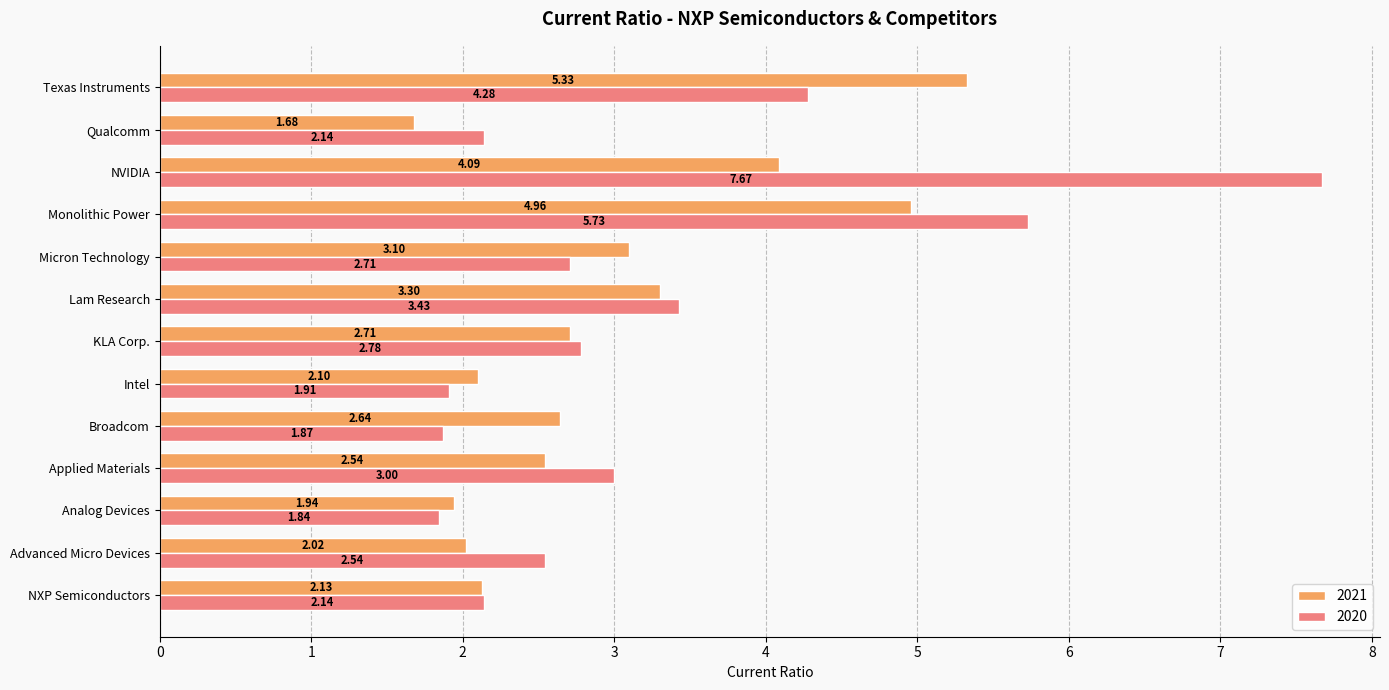

Rank the series by their maximum value, from lowest to highest.

2021, 2020